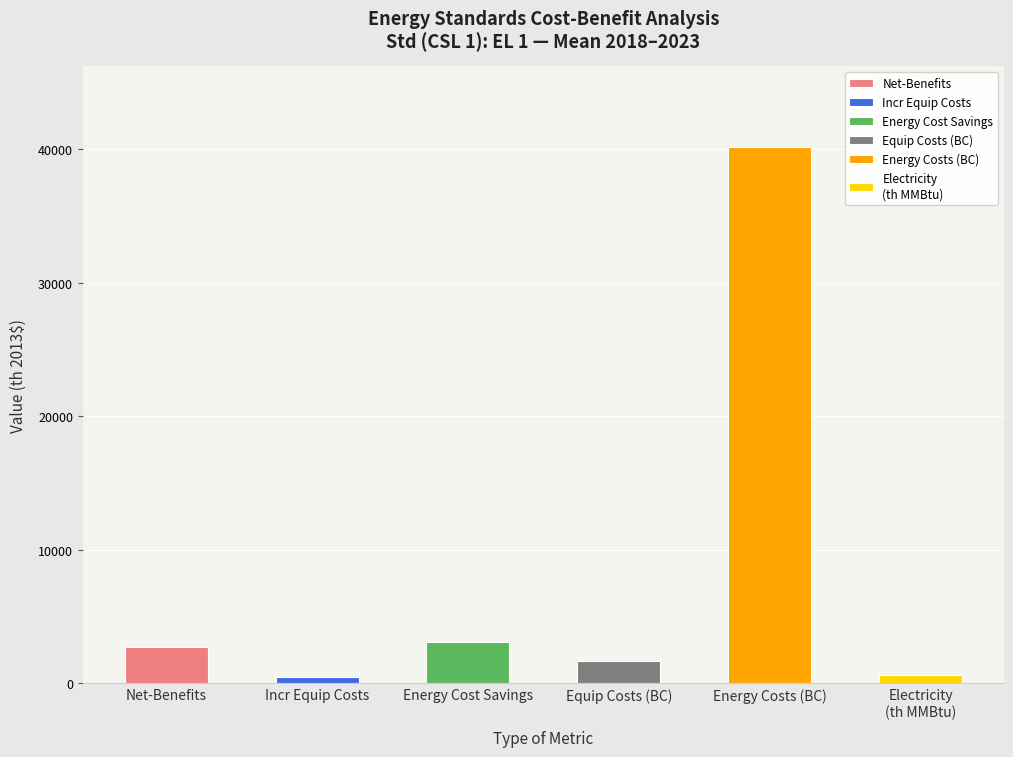

At 2023, list the series in order from largest to smallest.

Energy Costs (BC), Energy Cost Savings, Net-Benefits, Equipment Costs (BC), Electricity (th MMBtu), Incr Equipment Costs